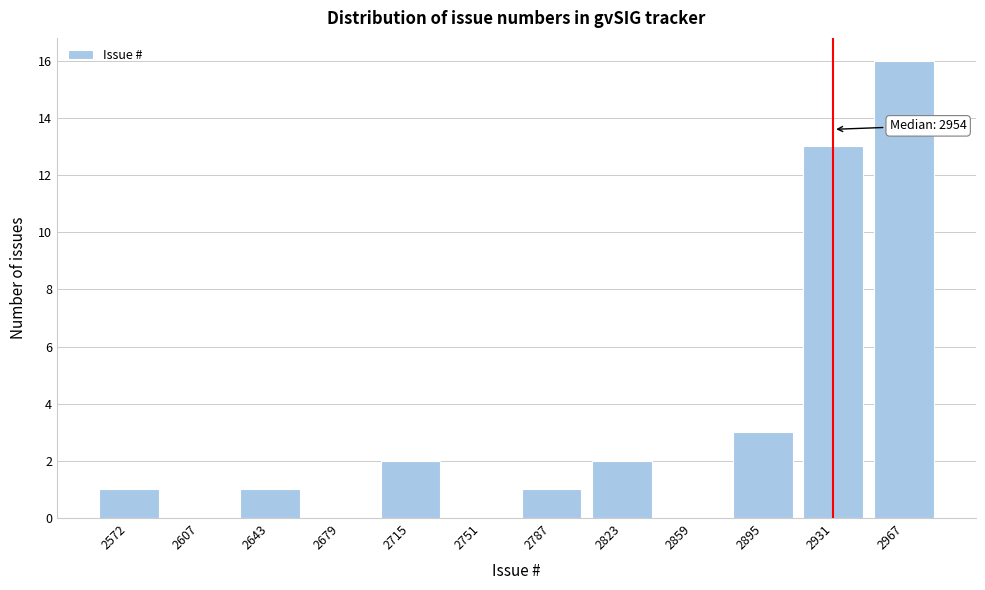

Reading left to right, extract all data points from this chart.

2572=1	2607=0	2643=1	2679=0	2715=2	2751=0	2787=1	2823=2	2859=0	2895=3	2931=13	2967=16